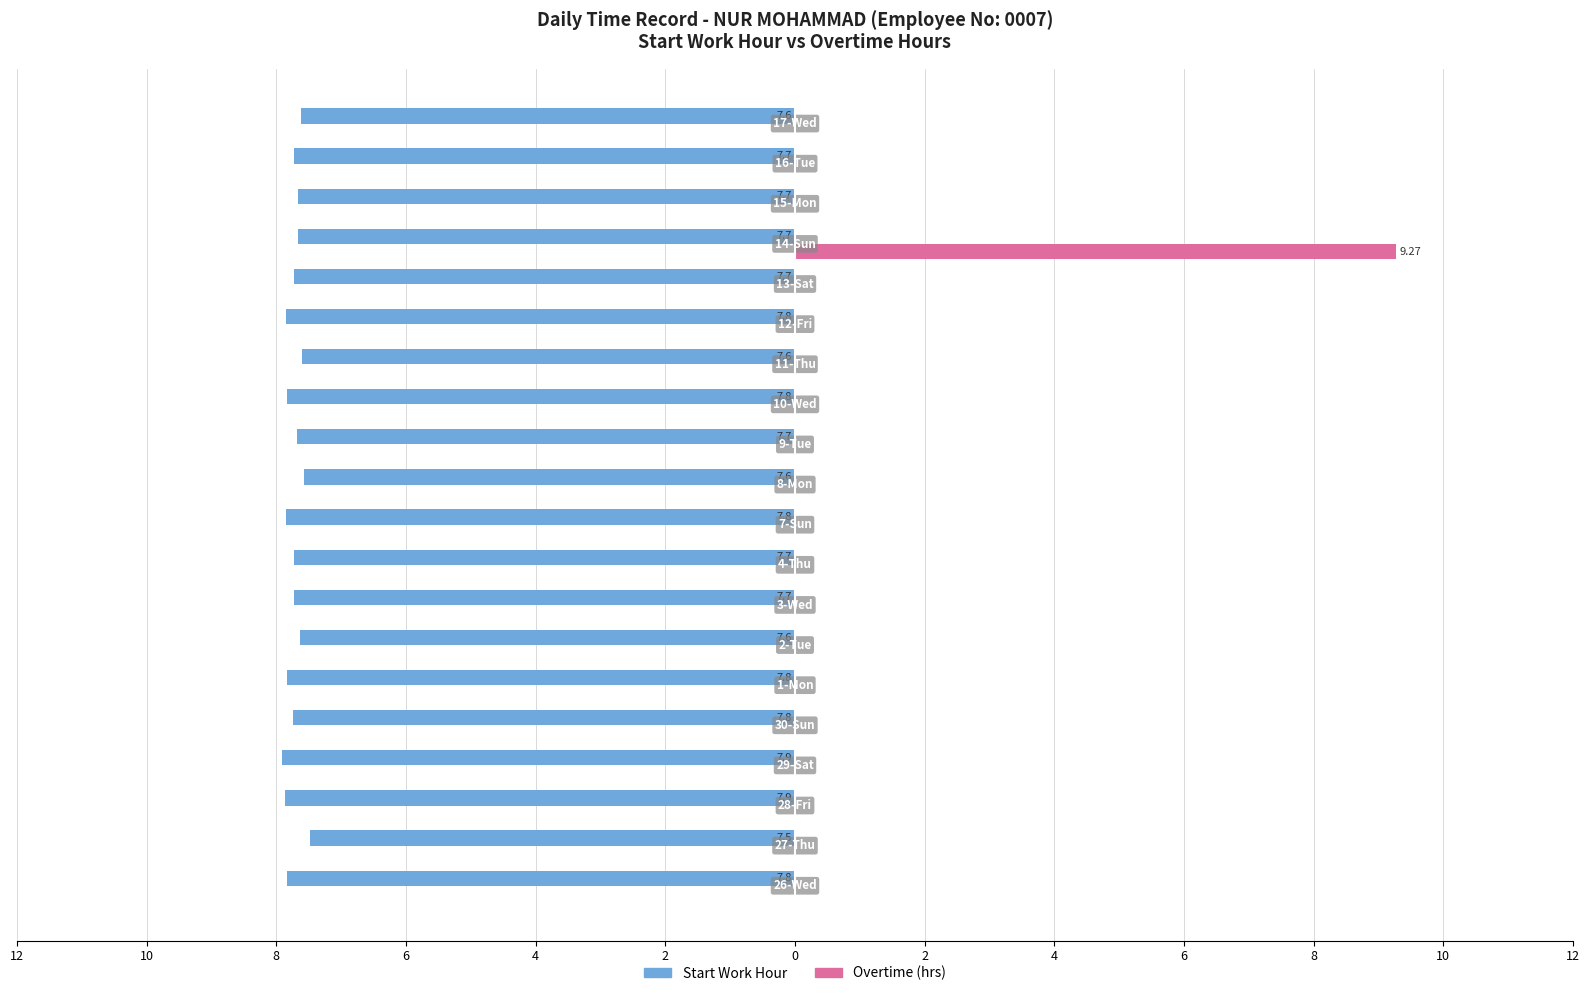

Reading left to right, transcribe all the data shown in this chart.

Start Work Hour: -7.8	-7.5	-7.9	-7.9	-7.8	-7.8	-7.6	-7.7	-7.7	-7.8	-7.6	-7.7	-7.8	-7.6	-7.8	-7.7	-7.7	-7.7	-7.7	-7.6
Overtime (hrs): 0.0	0.0	0.0	0.0	0.0	0.0	0.0	0.0	0.0	0.0	0.0	0.0	0.0	0.0	0.0	0.0	9.3	0.0	0.0	0.0